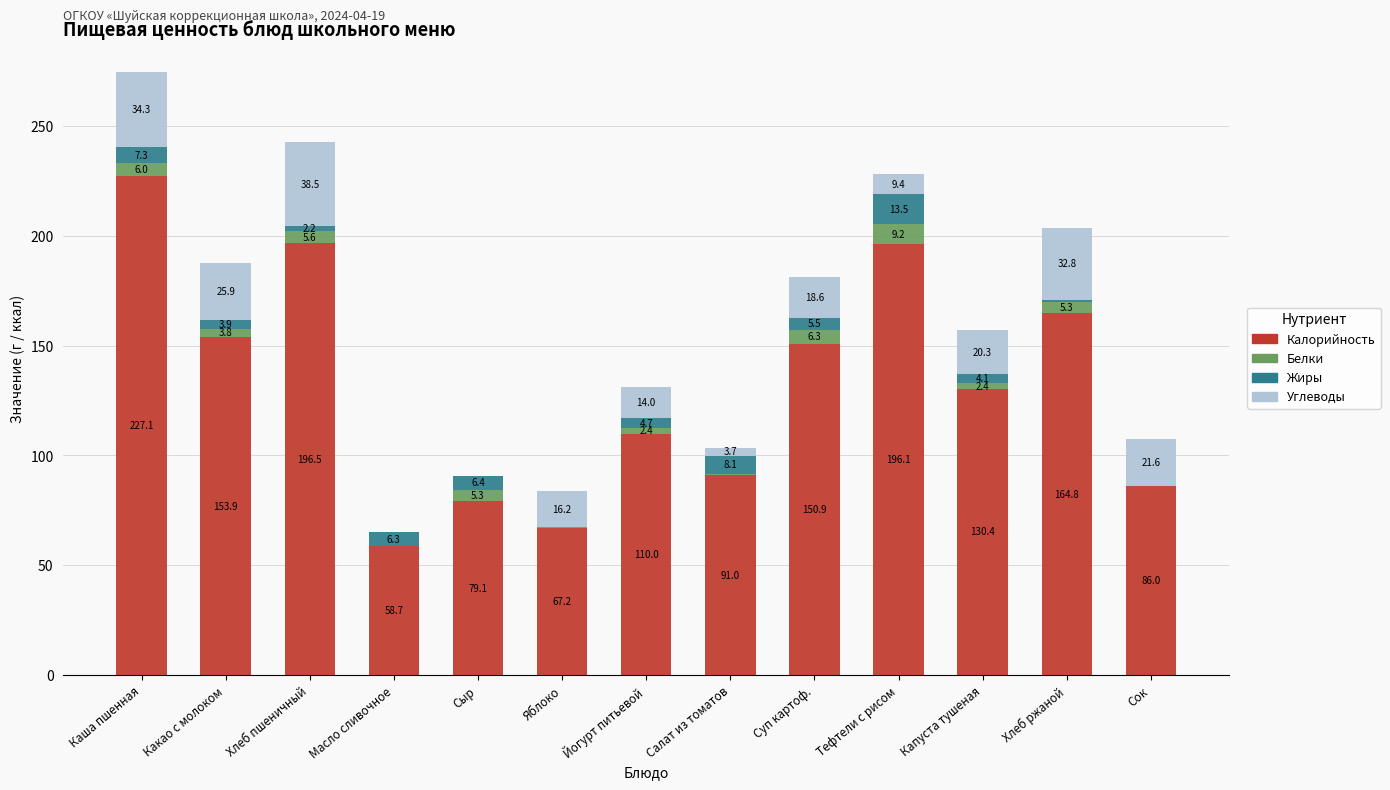

How many distinct data groups are displayed?

4